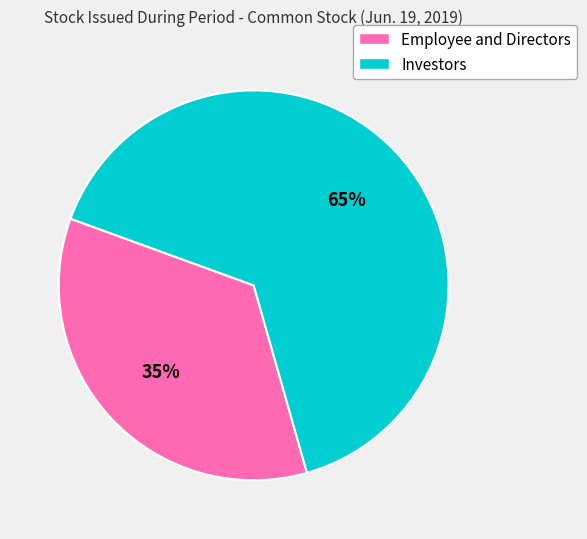

What is the ratio of the value at Investors to the value at Employee and Directors?

1.9